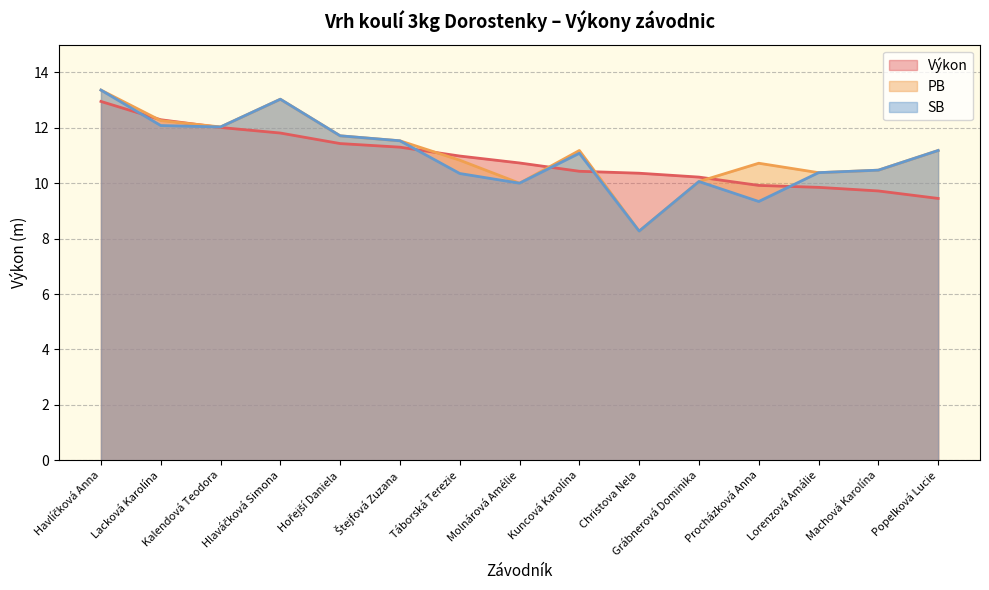

Where is the first local minimum for PB?

Kalendová Teodora